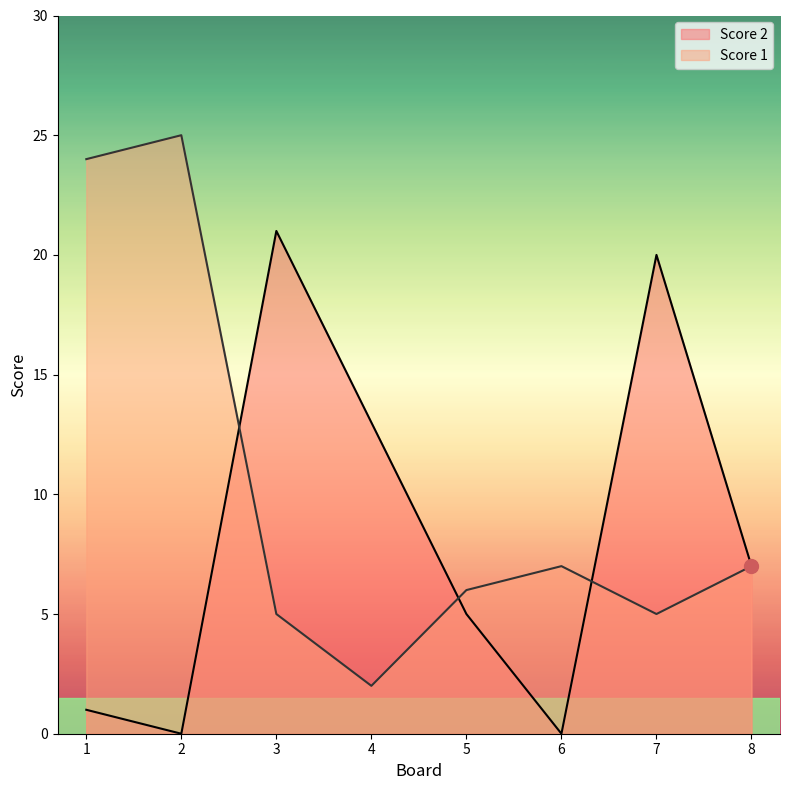

Where is the first local minimum for Score 2?

2